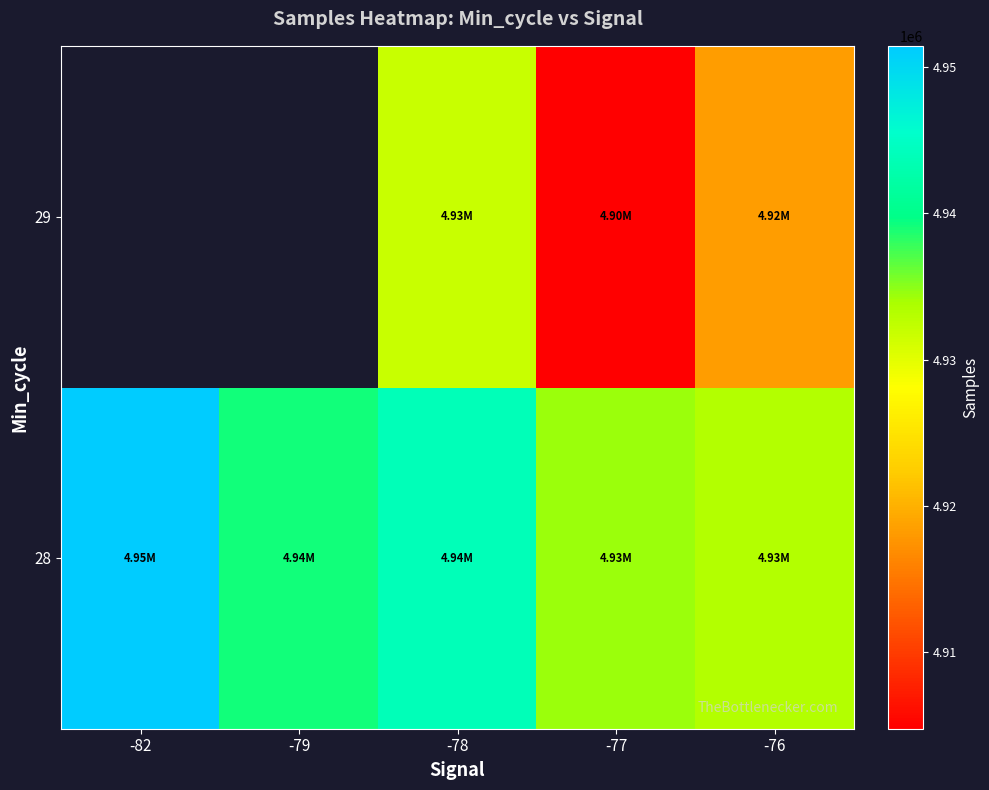

What is the spread (max minus min) of values at -76?

15007.0